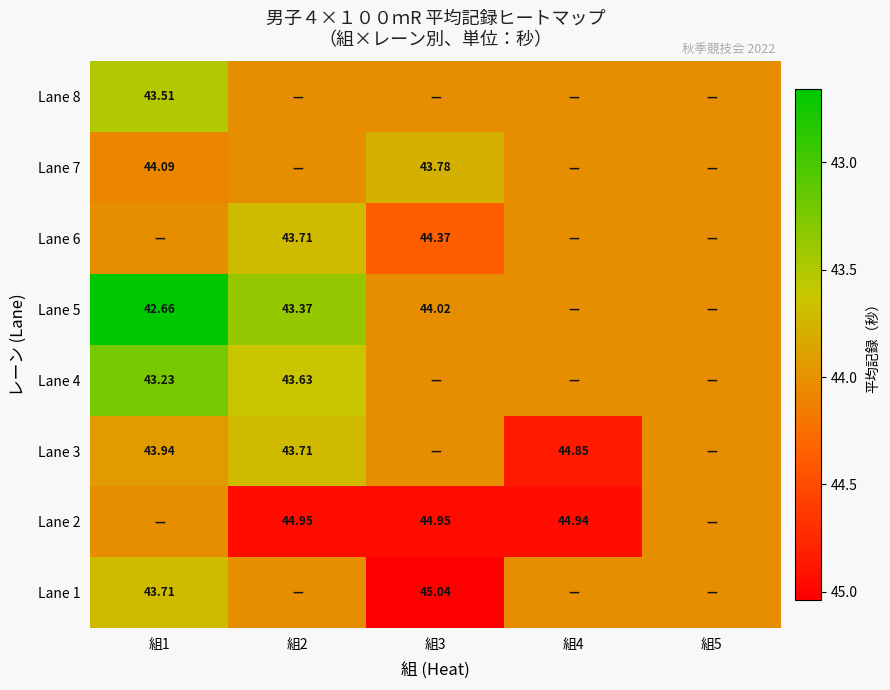

Is the value of Lane 6 at 組2 greater than the value of Lane 4 at 組2?

Yes